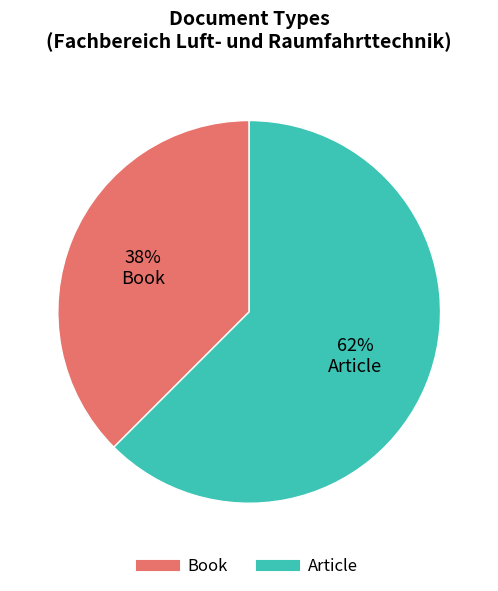

Is there a majority slice in this chart?

Yes